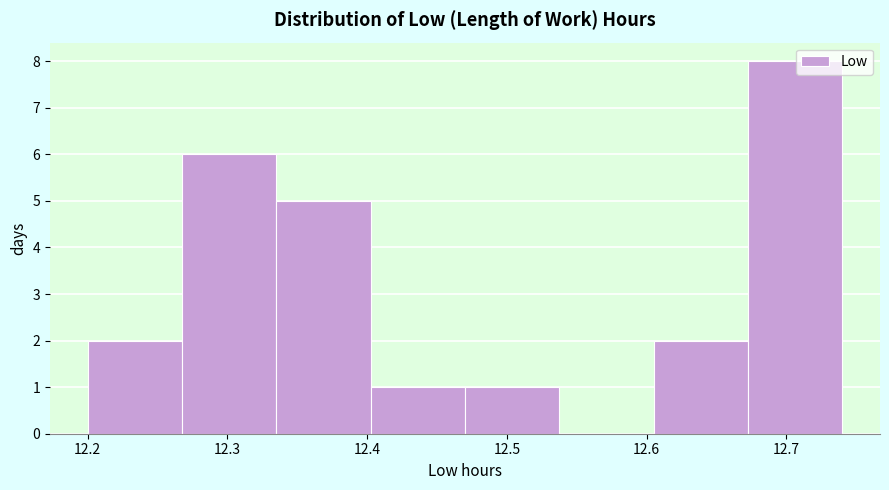

What is the height of the bar covering 12.27 to 12.34 on the x-axis? Neither the bar edges nor the heights are printed on the chart, so give them approximately, as read against the axes.

6